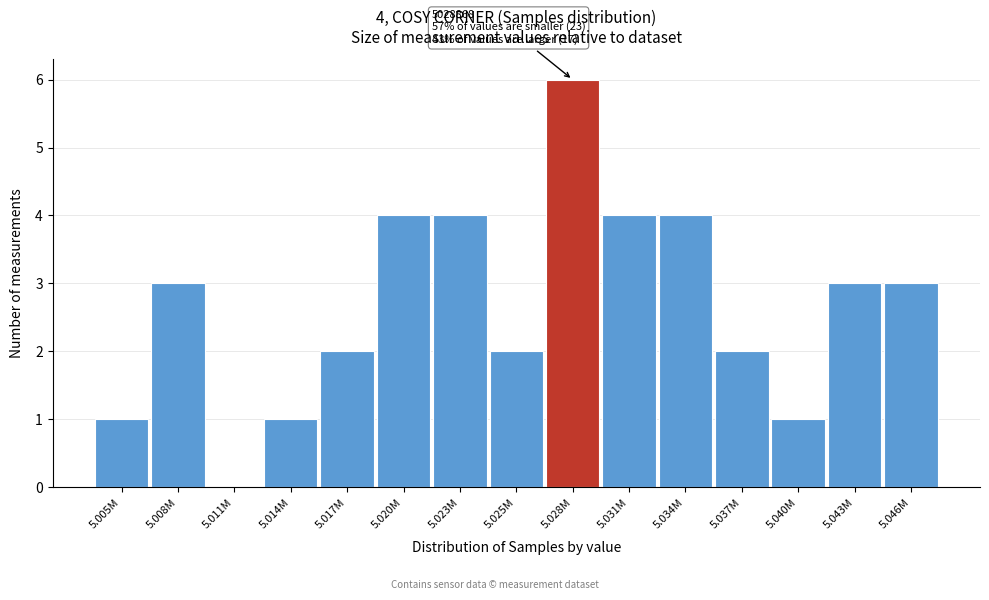

Reading left to right, list all the values displayed in this chart.

5.005M=1	5.008M=3	5.011M=0	5.014M=1	5.017M=2	5.020M=4	5.023M=4	5.025M=2	5.028M=6	5.031M=4	5.034M=4	5.037M=2	5.040M=1	5.043M=3	5.046M=3